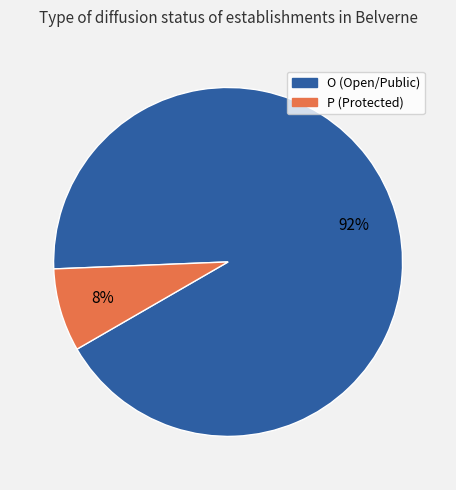

Is it true that P is 1% of the pie?

False